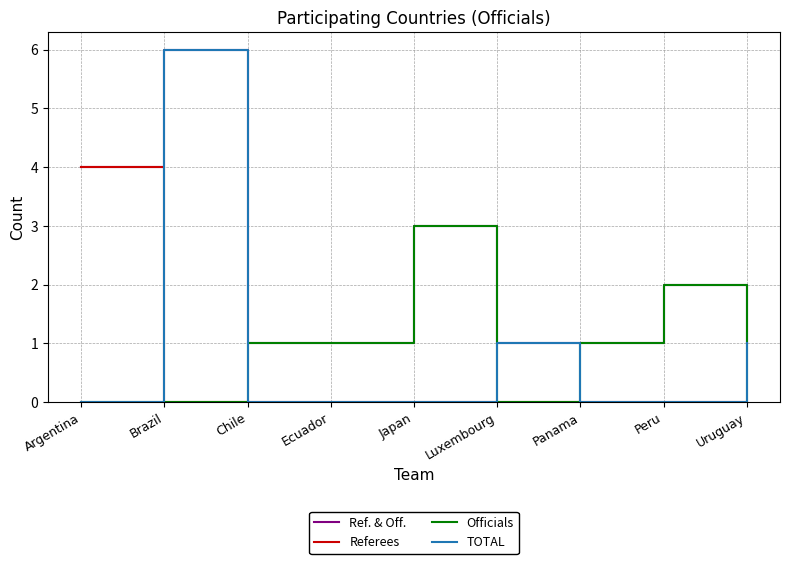

What are all the series names shown in the legend?

Ref. & Off., Referees, Officials, TOTAL